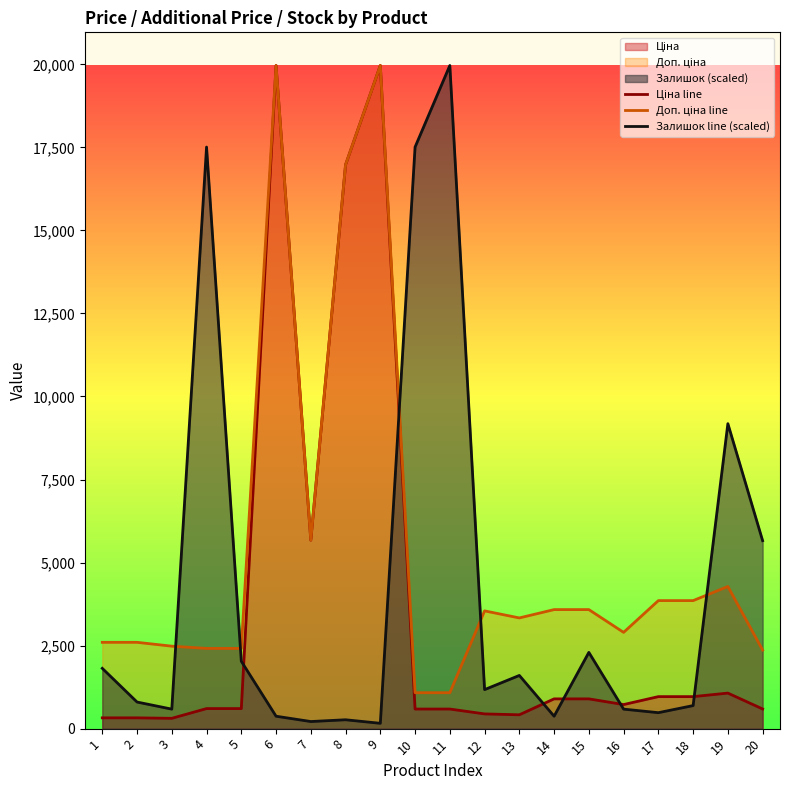

Reading left to right, list all the values displayed in this chart.

Ціна line: 324.8	324.8	310.3	603.7	603.7	19964.2	5673.8	16976.3	19964.2	589.9	589.9	443.1	416.6	895.9	895.9	724.5	963.5	963.5	1069.8	591.6
Доп. ціна line: 2598.3	2598.3	2482.4	2414.8	2414.8	19964.2	5673.8	16976.3	19964.2	1081.7	1081.7	3545.0	3332.5	3583.6	3583.6	2897.8	3854.0	3854.0	4279.1	2366.5
Залишок line (scaled): 1814.9	800.7	587.2	17508.7	2028.4	373.7	213.5	266.9	160.1	17508.7	19964.2	1174.4	1601.4	373.7	2295.3	587.2	480.4	693.9	9181.4	5658.3